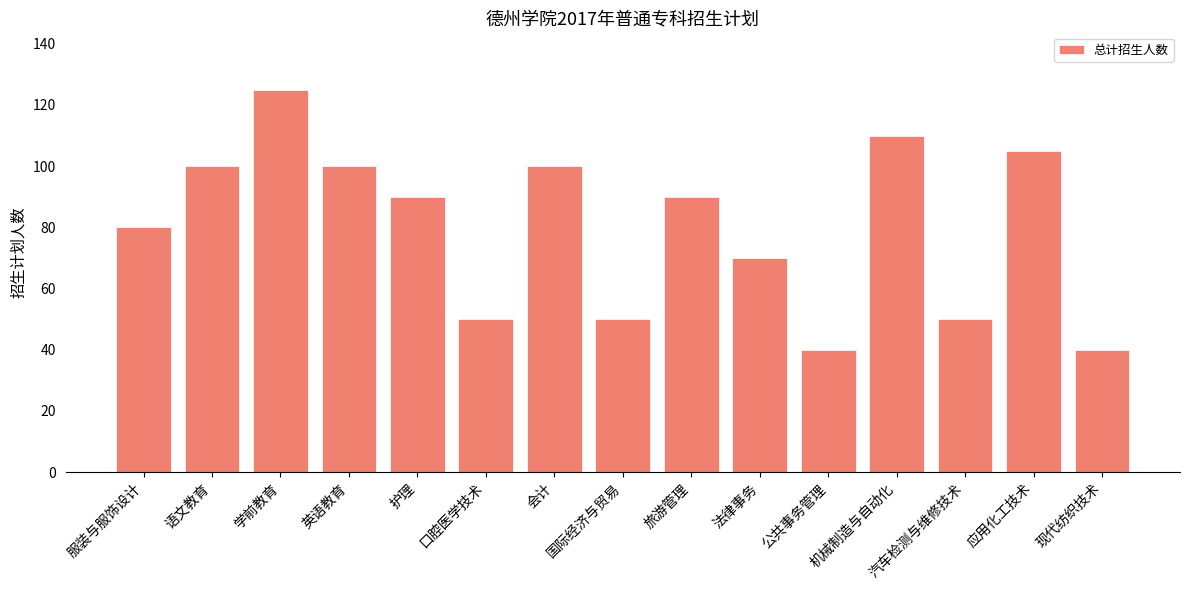

The chart shows a value of 110 at 机械制造与自动化. True or false?

True